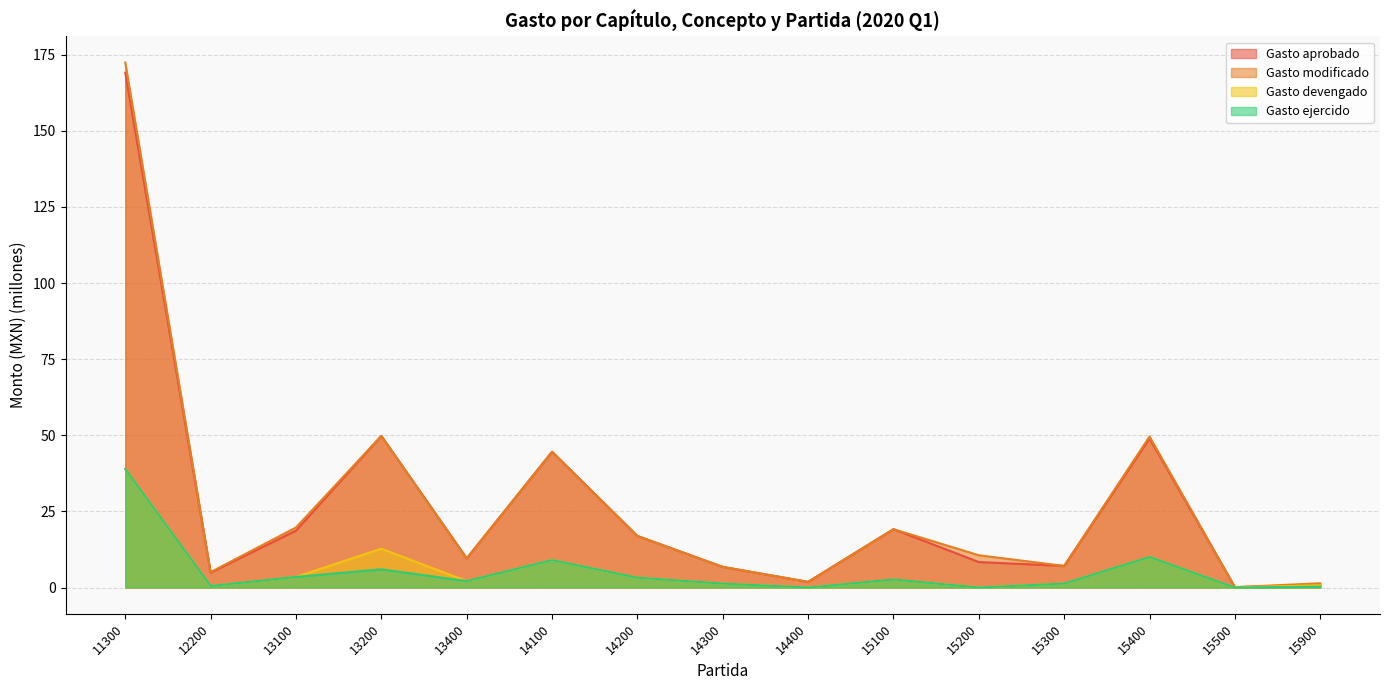

What is the average value of the Gasto aprobado series?

27.1